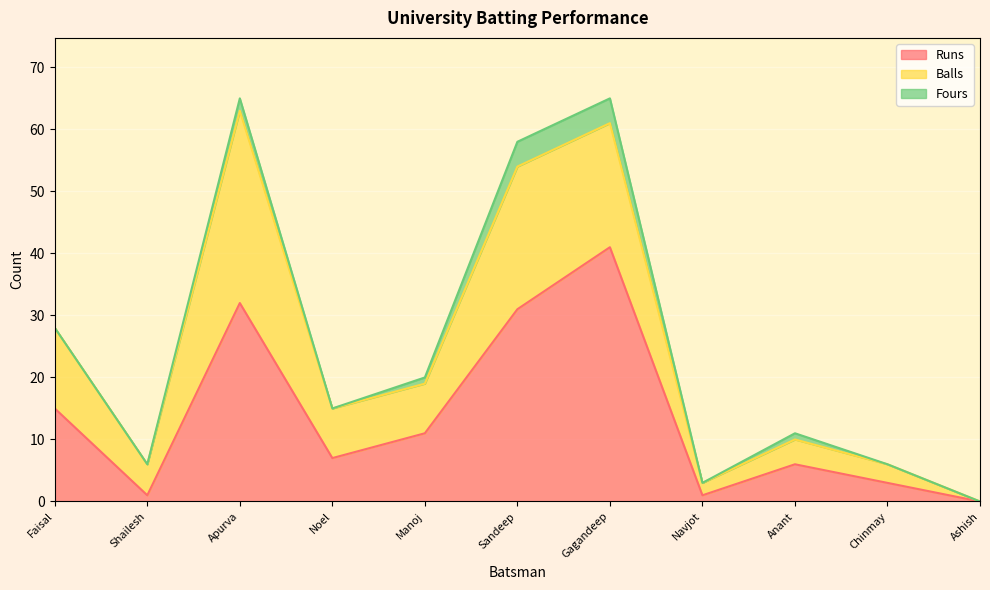

True or false: Fours has more than 2 points higher than both neighbors.

False